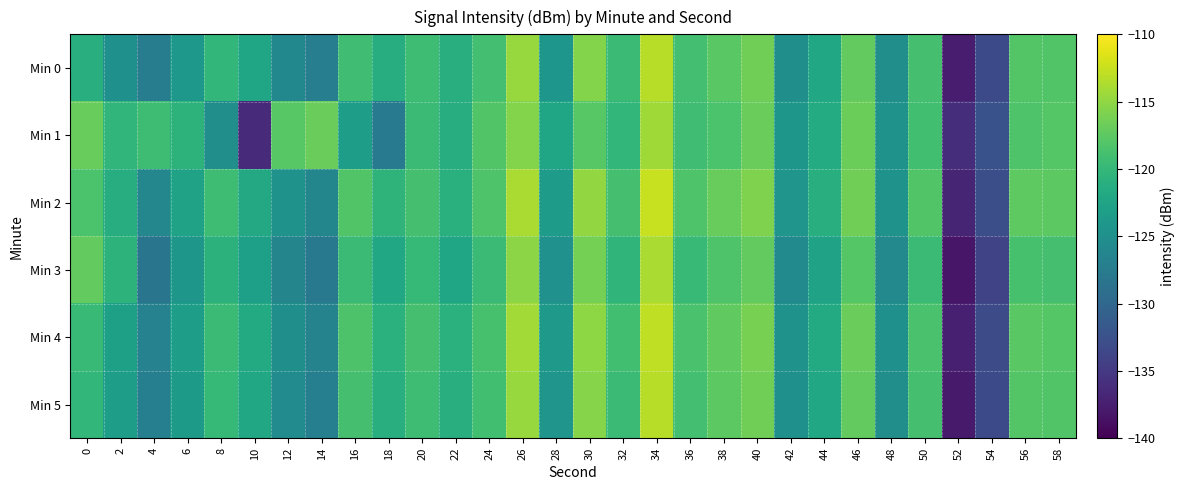

Reading right to left, extract all data points from this chart.

Min 0: 58=-118.1	56=-118.0	54=-133.3	52=-137.8	50=-118.9	48=-125.1	46=-117.2	44=-122.0	42=-125.0	40=-116.5	38=-117.6	36=-119.0	34=-113.2	32=-119.6	30=-115.5	28=-124.3	26=-114.6	24=-119.0	22=-121.2	20=-119.3	18=-121.3	16=-119.2	14=-127.1	12=-126.0	10=-122.3	8=-120.2	6=-124.0	4=-127.5	2=-125.0	0=-121.2
Min 1: 58=-117.9	56=-118.3	54=-132.5	52=-136.1	50=-119.1	48=-124.6	46=-116.7	44=-121.5	42=-124.1	40=-116.9	38=-118.5	36=-119.2	34=-114.3	32=-120.1	30=-117.8	28=-122.4	26=-115.6	24=-118.2	22=-121.3	20=-119.5	18=-127.7	16=-123.2	14=-116.8	12=-117.8	10=-136.4	8=-125.2	6=-120.6	4=-119.3	2=-120.3	0=-117.0
Min 2: 58=-117.6	56=-117.5	54=-132.8	52=-136.9	50=-118.2	48=-124.7	46=-116.5	44=-121.2	42=-124.3	40=-115.8	38=-117.0	36=-118.3	34=-112.5	32=-118.9	30=-114.9	28=-123.5	26=-113.8	24=-118.3	22=-120.9	20=-118.8	18=-120.5	16=-118.1	14=-126.2	12=-124.6	10=-121.9	8=-119.3	6=-122.7	4=-126.1	2=-121.3	0=-118.5
Min 3: 58=-118.8	56=-118.7	54=-133.9	52=-138.2	50=-119.5	48=-125.9	46=-117.9	44=-122.7	42=-125.6	40=-117.2	38=-118.3	36=-119.7	34=-113.8	32=-120.4	30=-116.3	28=-124.8	26=-115.2	24=-119.6	22=-122.4	20=-119.9	18=-122.1	16=-119.6	14=-127.9	12=-126.4	10=-123.1	8=-120.7	6=-124.1	4=-128.3	2=-120.6	0=-117.2
Min 4: 58=-117.9	56=-117.7	54=-133.0	52=-137.4	50=-118.6	48=-124.9	46=-116.8	44=-121.7	42=-124.7	40=-116.1	38=-117.3	36=-118.6	34=-112.9	32=-119.1	30=-115.1	28=-123.9	26=-114.2	24=-118.7	22=-120.8	20=-118.9	18=-120.8	16=-118.4	14=-126.6	12=-125.1	10=-121.7	8=-119.5	6=-123.2	4=-126.7	2=-122.9	0=-119.8
Min 5: 58=-118.1	56=-118.0	54=-133.3	52=-137.8	50=-118.9	48=-125.2	46=-117.2	44=-122.1	42=-125.0	40=-116.5	38=-117.6	36=-119.0	34=-113.2	32=-119.6	30=-115.5	28=-124.3	26=-114.6	24=-119.1	22=-121.2	20=-119.3	18=-121.2	16=-118.8	14=-127.0	12=-125.5	10=-122.0	8=-119.9	6=-123.6	4=-127.1	2=-123.2	0=-120.1